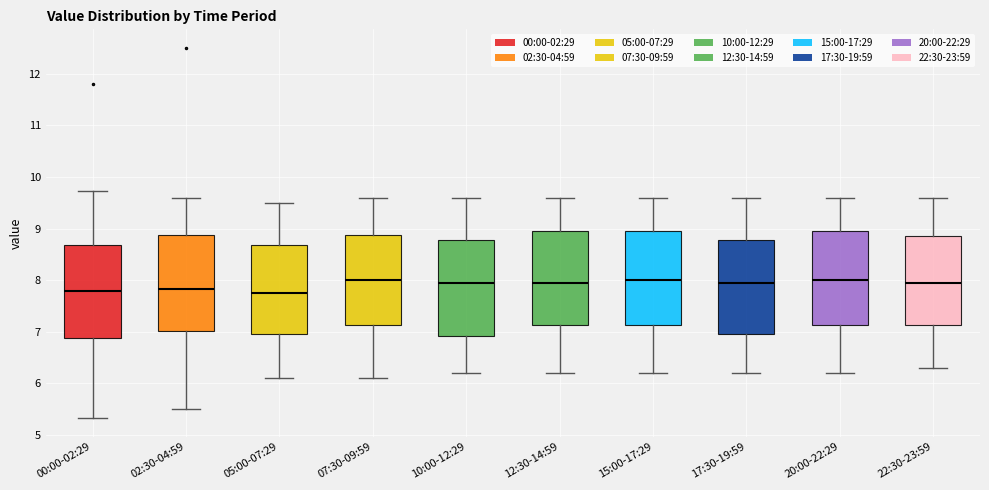

Reading left to right, read every box against the y-axis: the position of its median line, the range the box covers, and the ends of its whiskers. The values are not printed on the chart, so give them approximately, as read against the axis.

00:00-02:29: median 7.8, box 6.9 to 8.7, whiskers 5.3 to 9.7
02:30-04:59: median 7.8, box 7.0 to 8.9, whiskers 5.5 to 9.6
05:00-07:29: median 7.8, box 7.0 to 8.7, whiskers 6.1 to 9.5
07:30-09:59: median 8.0, box 7.1 to 8.9, whiskers 6.1 to 9.6
10:00-12:29: median 8.0, box 6.9 to 8.8, whiskers 6.2 to 9.6
12:30-14:59: median 8.0, box 7.1 to 9.0, whiskers 6.2 to 9.6
15:00-17:29: median 8.0, box 7.1 to 9.0, whiskers 6.2 to 9.6
17:30-19:59: median 8.0, box 7.0 to 8.8, whiskers 6.2 to 9.6
20:00-22:29: median 8.0, box 7.1 to 9.0, whiskers 6.2 to 9.6
22:30-23:59: median 8.0, box 7.1 to 8.9, whiskers 6.3 to 9.6